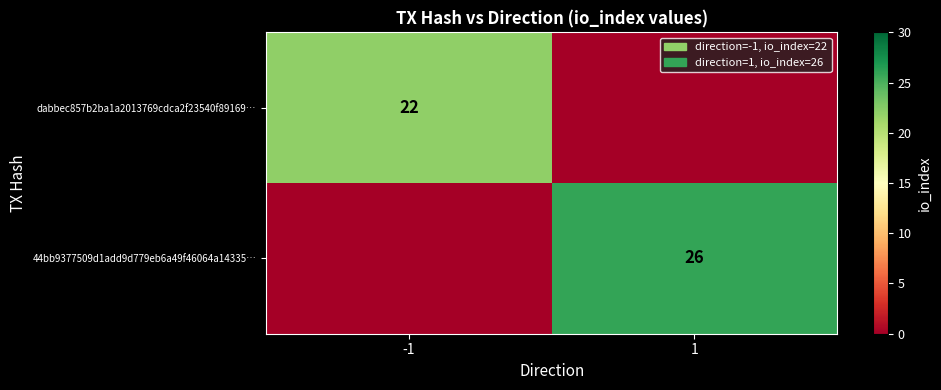

Is it true that dabbec857b2ba1a2013769cdca2f23540f89169… equals 6 at -1?

False